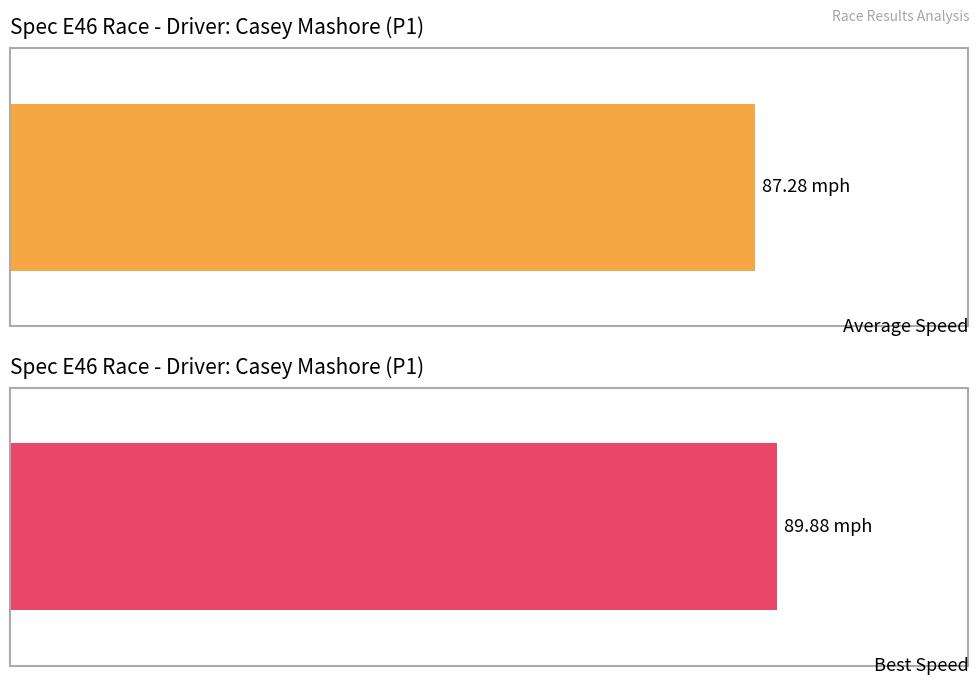

The Best Speed series shows 21.3 at Casey Mashore. True or false?

False